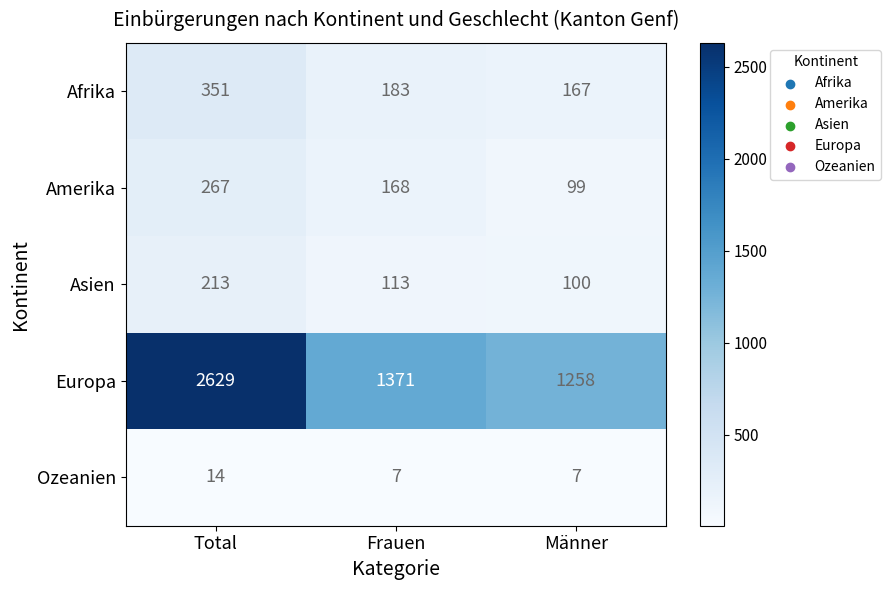

Reading right to left, transcribe all the data shown in this chart.

Afrika: 167	183	351
Amerika: 99	168	267
Asien: 100	113	213
Europa: 1258	1371	2629
Ozeanien: 7	7	14